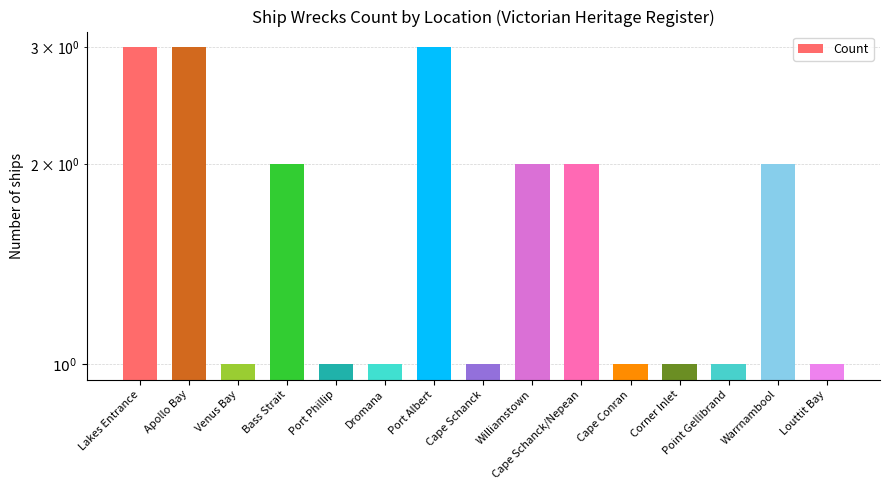

What is the sum of the values at Cape Conran and Port Phillip?

2